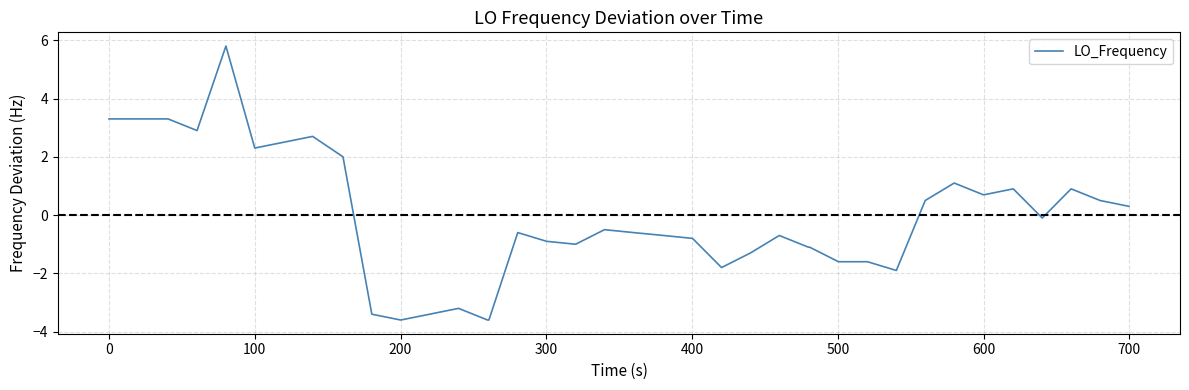

What is the greatest value displayed?

5.8